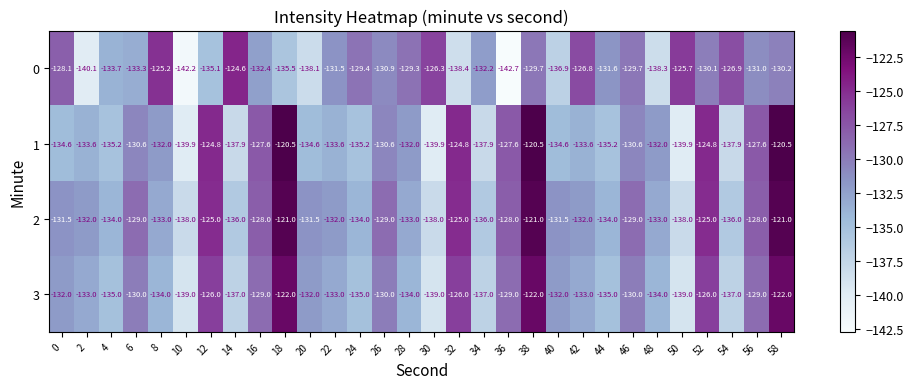

List the series in order of their peak value, highest first.

1, 2, 3, 0